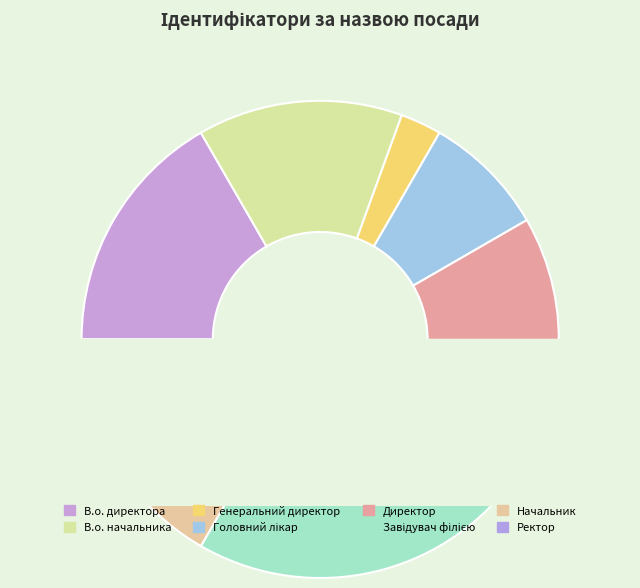

To the nearest percent, what is the difference between the largest and smallest slice percentages?

19%